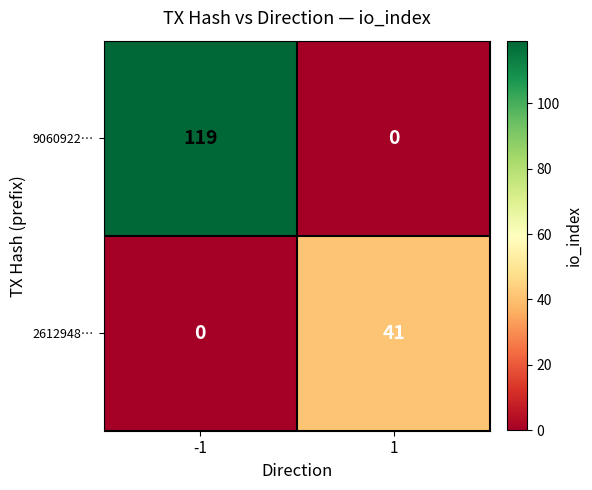

At how many categories does at least one series exceed 24?

2